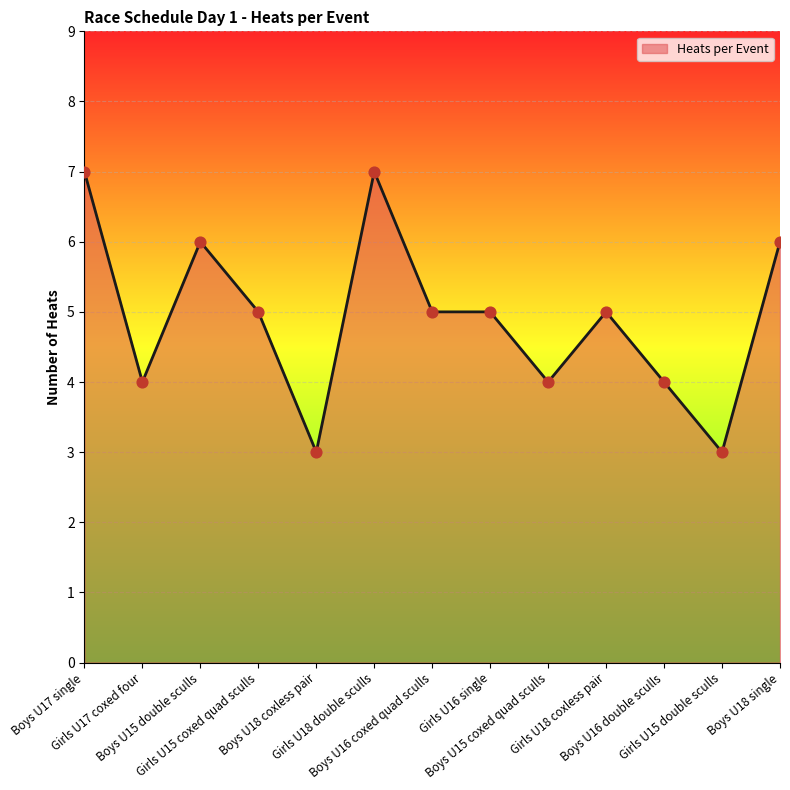

Approximately how many times larger is the value at Girls U15 coxed quad sculls compared to Boys U17 single?

0.7